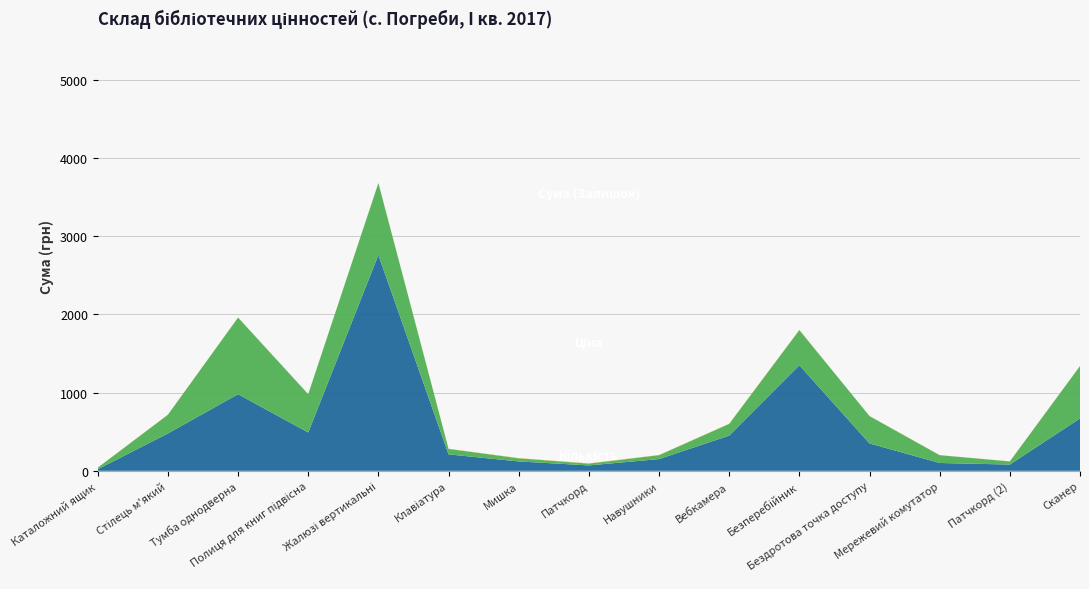

Reading left to right, extract all data points from this chart.

Сума (Залишок): Каталожний ящик=20	Стілець м'який=478	Тумба однодверна=980	Полиця для книг підвісна=490	Жалюзі вертикальні=2760	Клавіатура=210	Мишка=120	Патчкорд=69	Навушники=150	Вебкамера=450	Безперебійник=1350	Бездротова точка доступу=350	Мережевий комутатор=100	Патчкорд (2)=80	Сканер=670
Ціна: Каталожний ящик=20	Стілець м'який=239	Тумба однодверна=980	Полиця для книг підвісна=490	Жалюзі вертикальні=920	Клавіатура=70	Мишка=40	Патчкорд=23	Навушники=50	Вебкамера=150	Безперебійник=450	Бездротова точка доступу=350	Мережевий комутатор=100	Патчкорд (2)=40	Сканер=670
Кількість: Каталожний ящик=1	Стілець м'який=2	Тумба однодверна=1	Полиця для книг підвісна=1	Жалюзі вертикальні=3	Клавіатура=3	Мишка=3	Патчкорд=3	Навушники=3	Вебкамера=3	Безперебійник=3	Бездротова точка доступу=1	Мережевий комутатор=1	Патчкорд (2)=2	Сканер=1